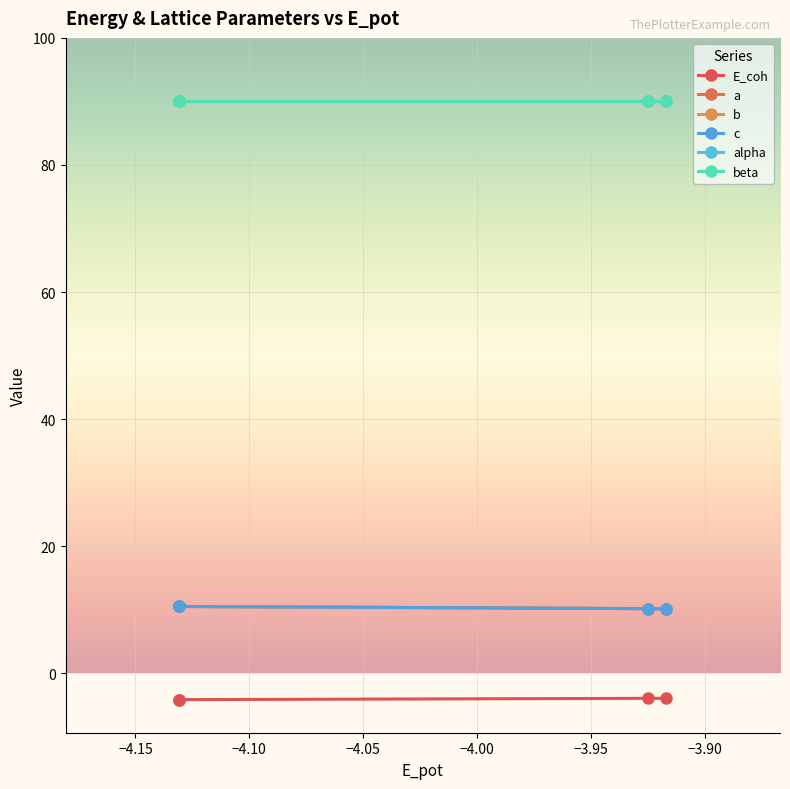

How many lines are shown in the chart?

6